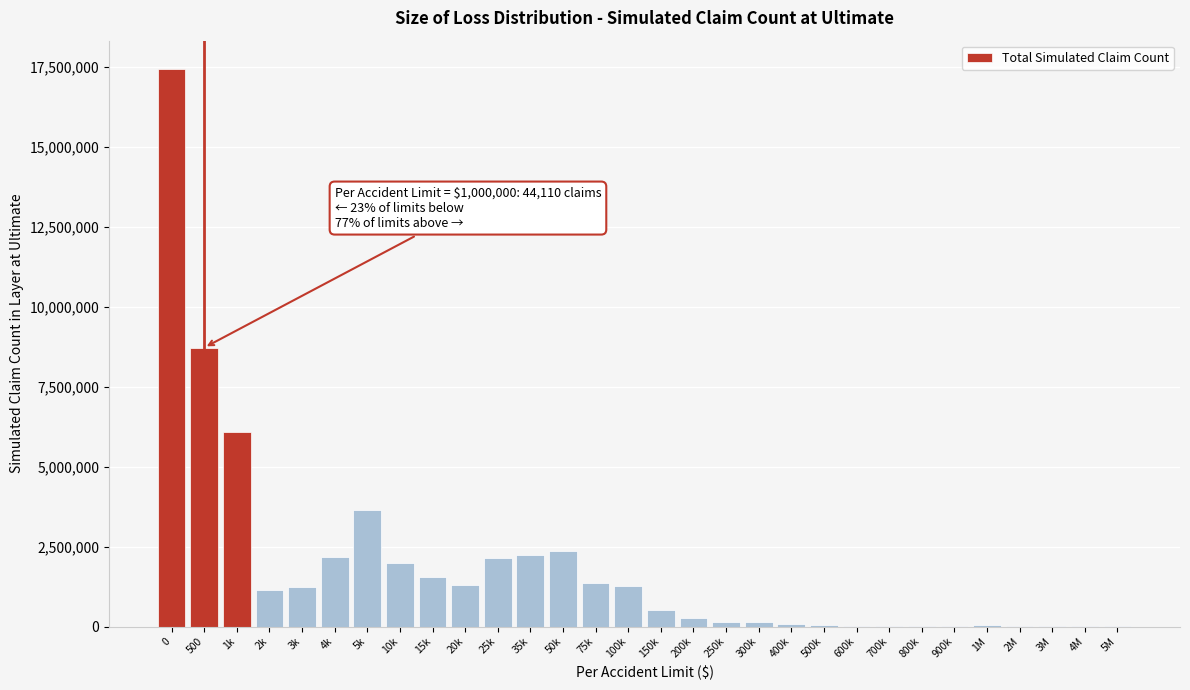

What is the maximum value shown in the chart?

17454729